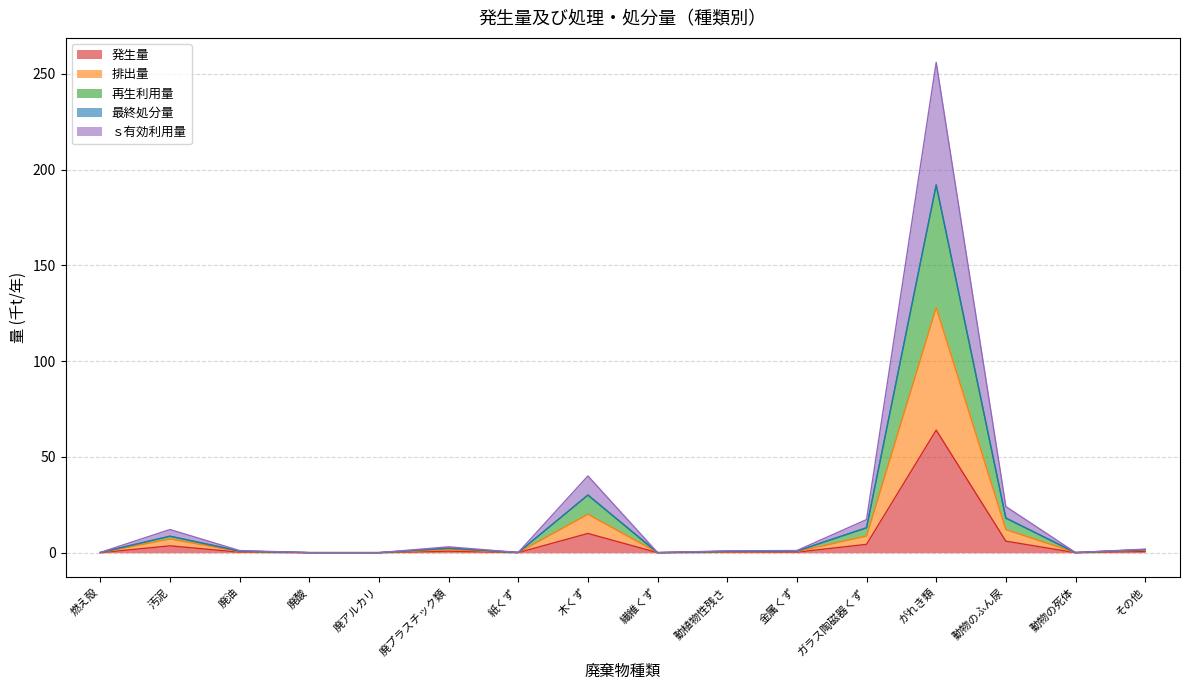

What is the value of the 再生利用量 point at the 3rd from the left?

0.8